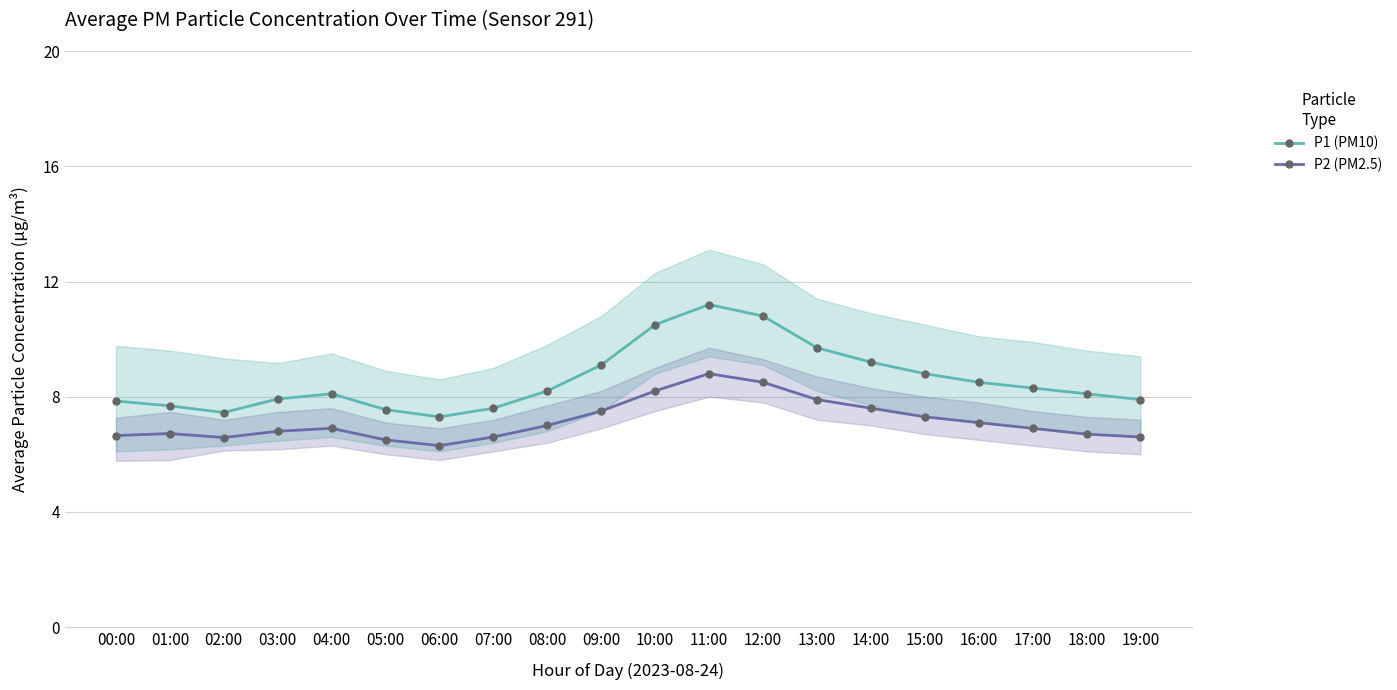

Read the P1 (PM10) value at 12:00.

10.8